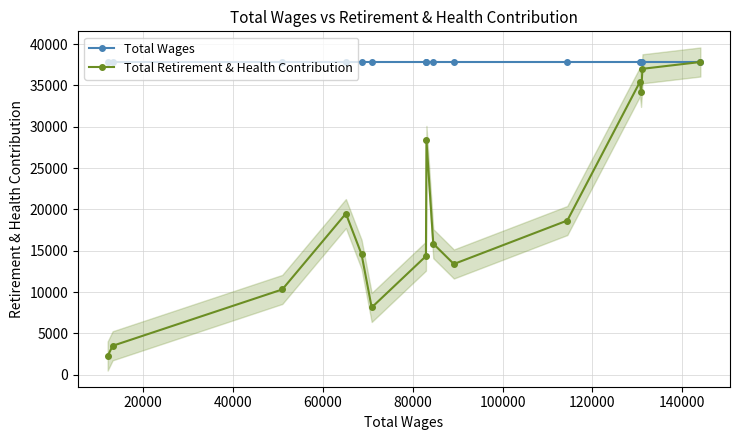

How many interior local valleys does the Total Retirement & Health Contribution series have?

3